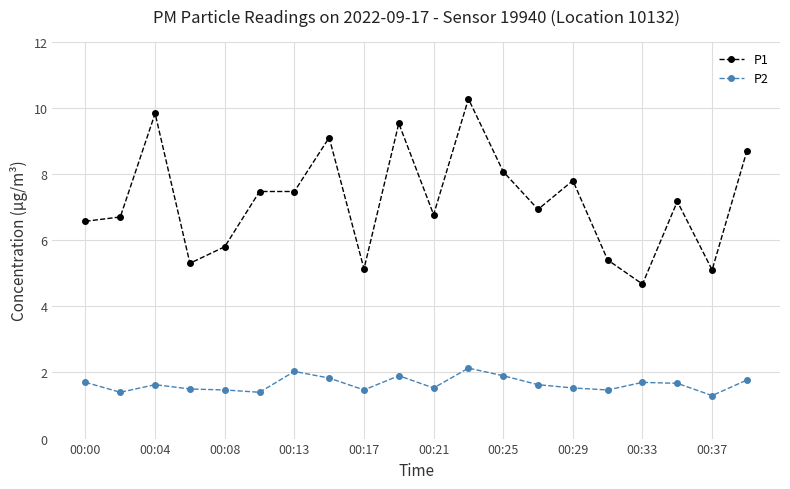

True or false: P2 and P1 intersect in this chart.

False